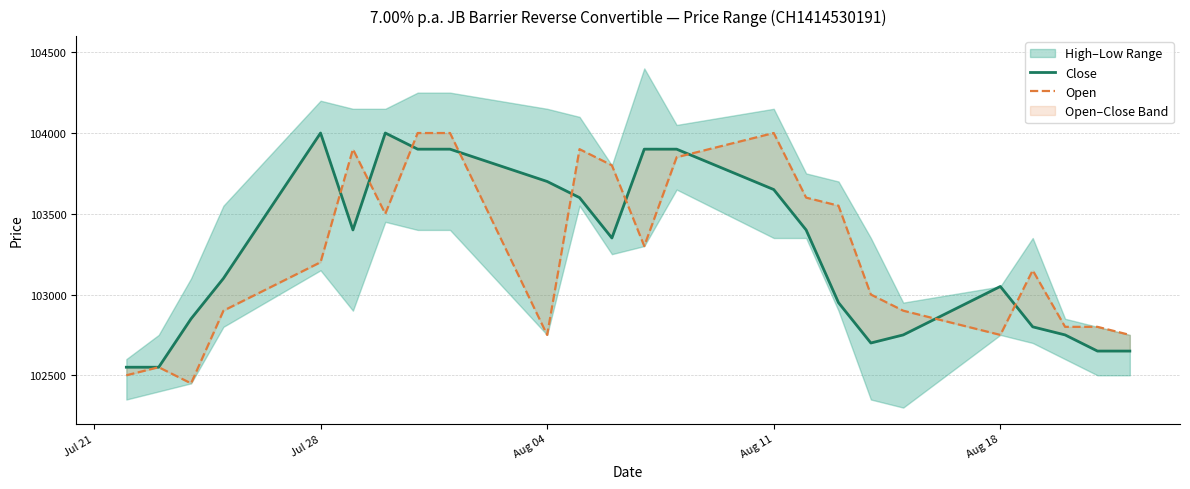

The Open series shows 102750 at Aug 04. True or false?

True